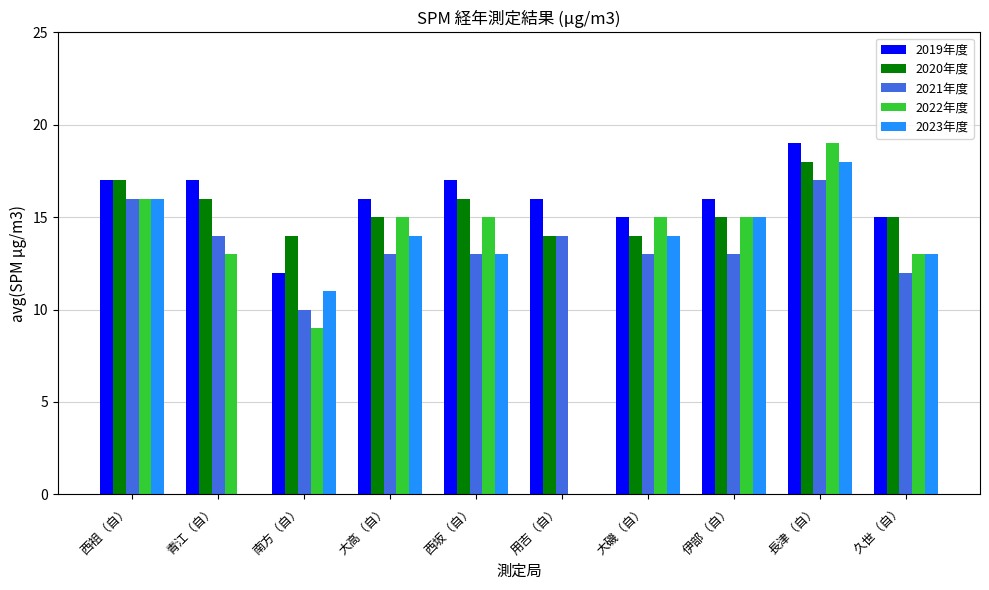

How many 2020年度 values are between 14 and 16?

8